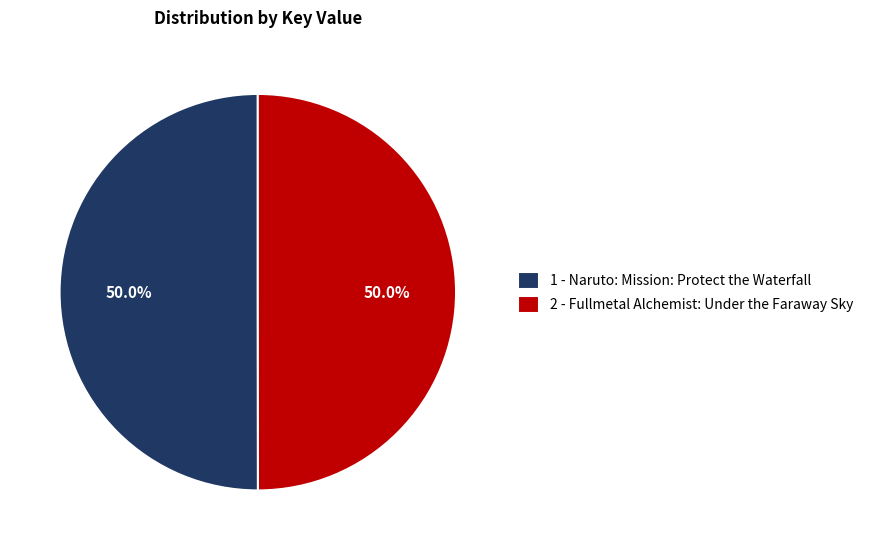

What percentage is the 1 - Naruto: Mission: Protect the Waterfall slice, to the nearest percent?

50%